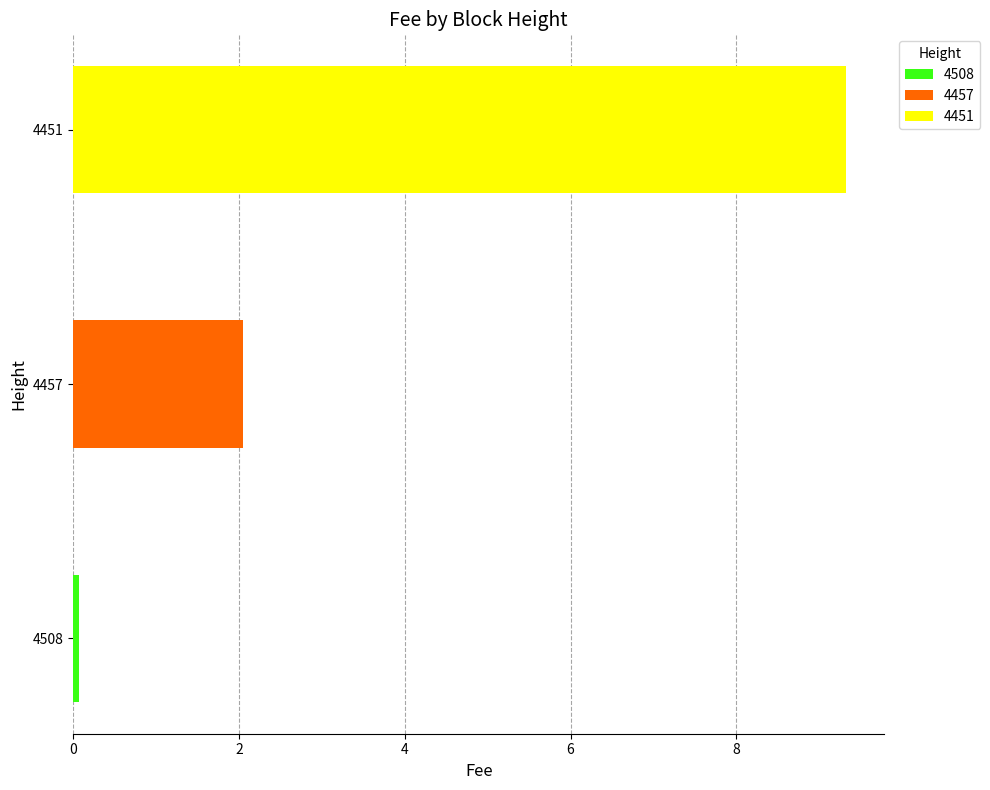

Reading right to left, what are all the values shown in this chart?

4451=9.3	4457=2.0	4508=0.1